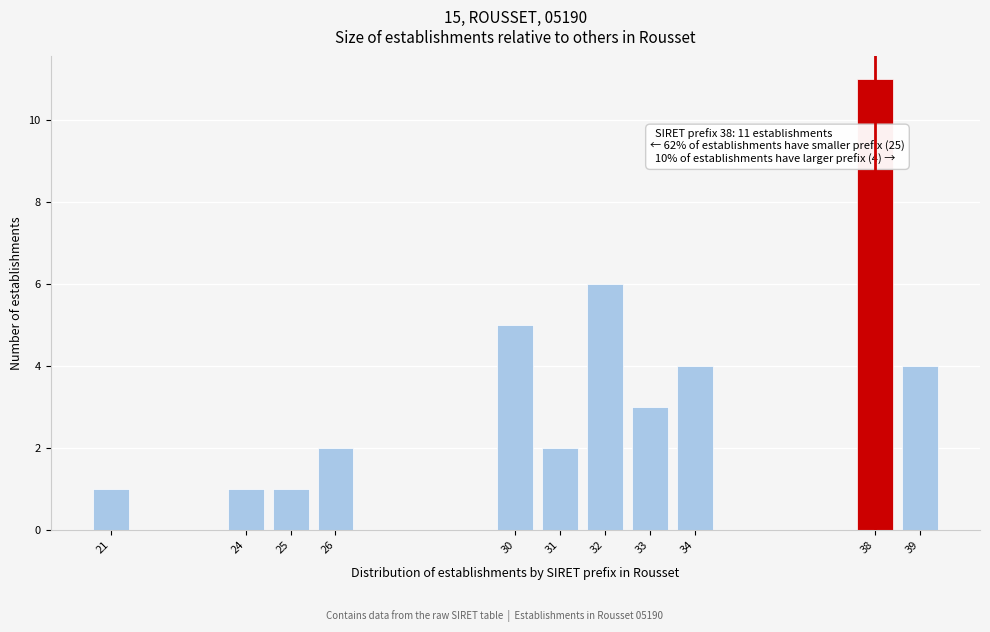

Reading left to right, what are all the values shown in this chart?

21=1	24=1	25=1	26=2	30=5	31=2	32=6	33=3	34=4	38=11	39=4